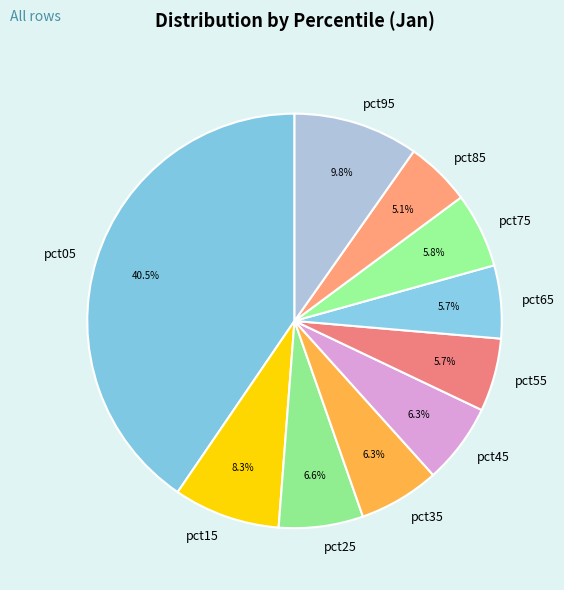

How many segments does this pie chart have?

10